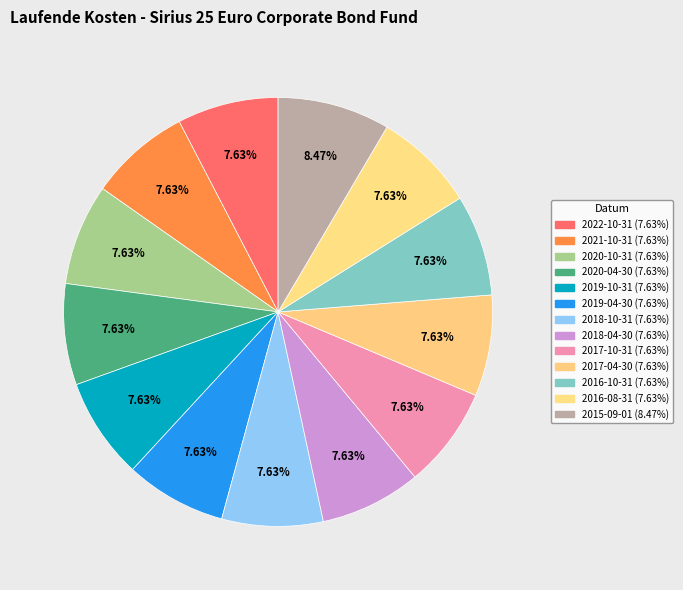

Does any single category account for the majority?

No